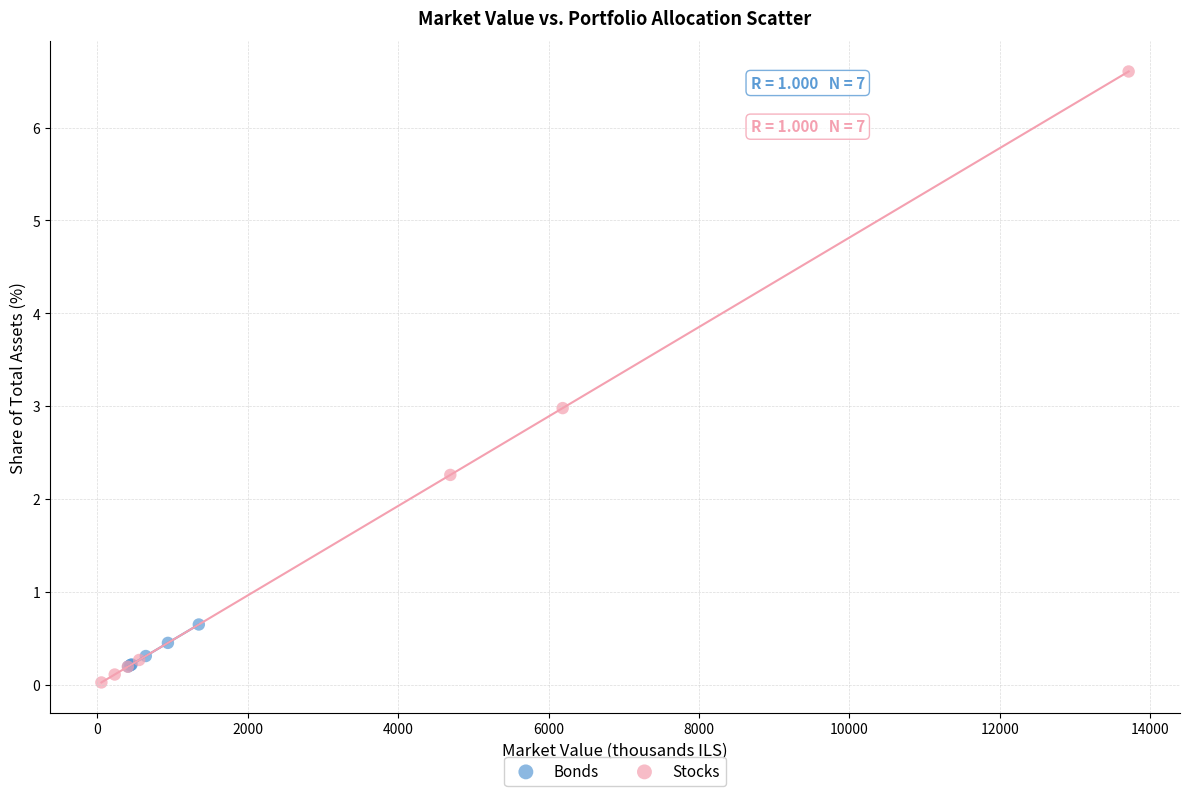

Which series has the widest spread of Y values?

Stocks